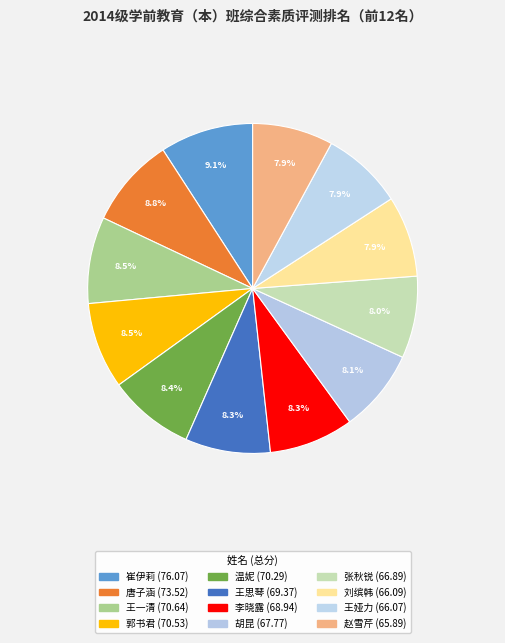

To the nearest percent, what is the difference between the 崔伊莉 and 王一清 slice percentages?

1%